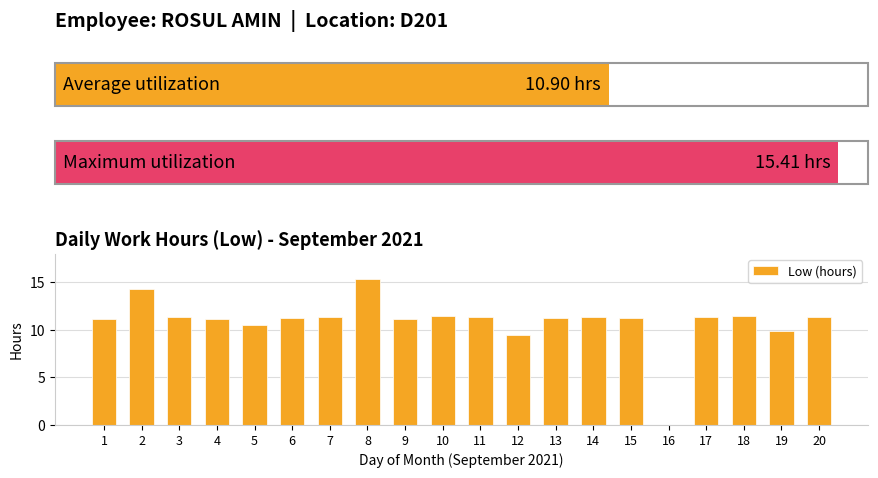

What is the greatest value displayed?

15.4